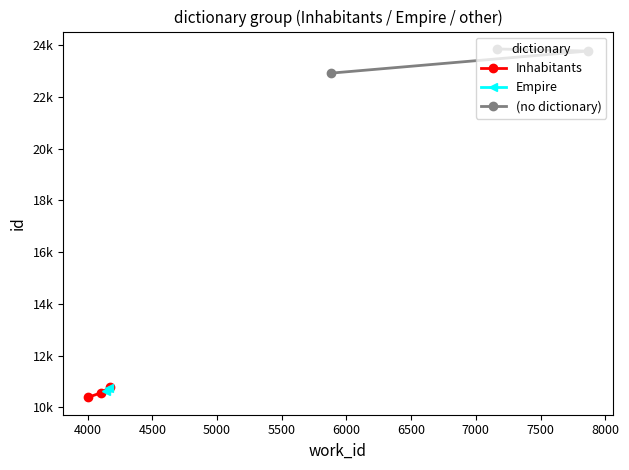

What is the change in value from 4000 to 4500?

+215